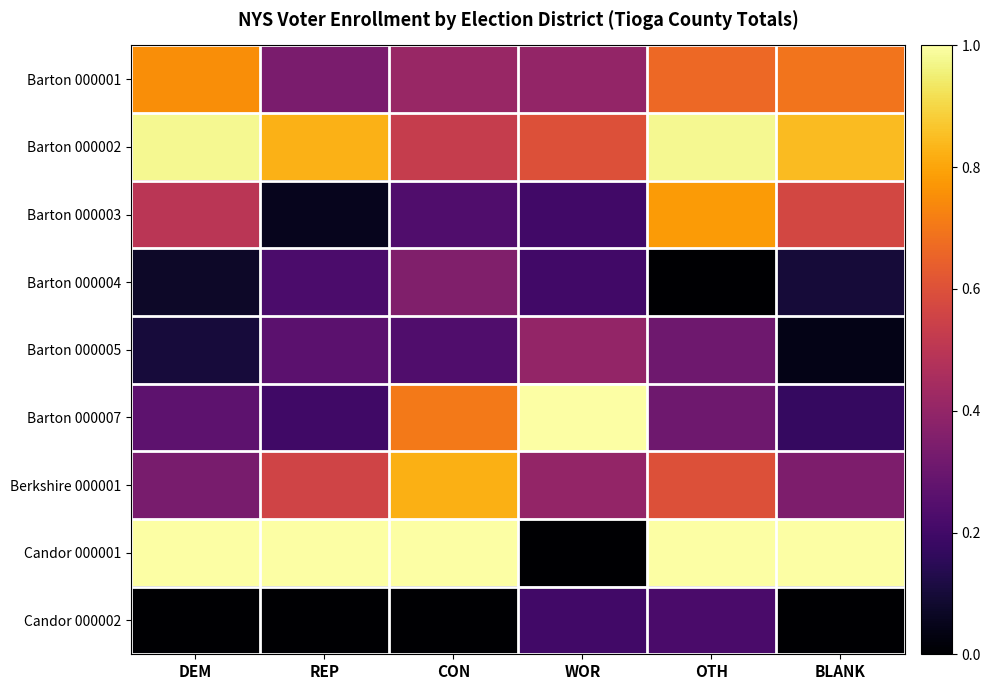

Which series has the largest total across all categories?

Candor 000001